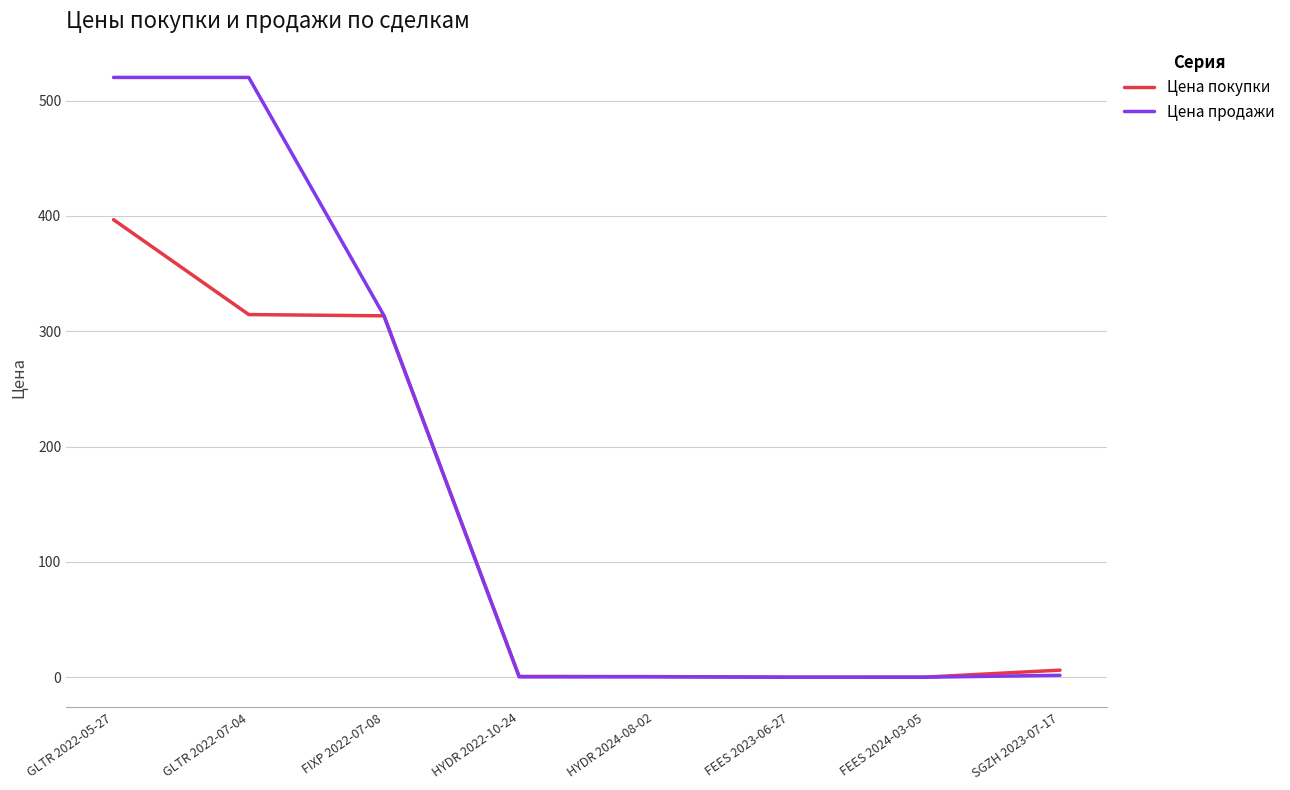

Rank the series by their average value, from highest to lowest.

Цена продажи, Цена покупки